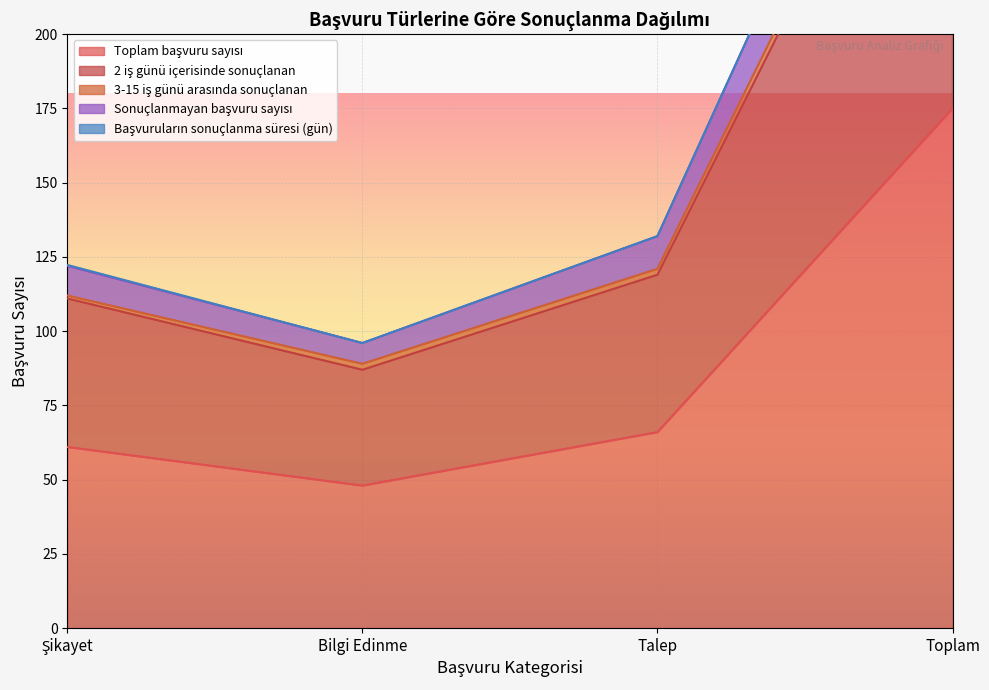

What is the minimum value shown in the chart?

48.0